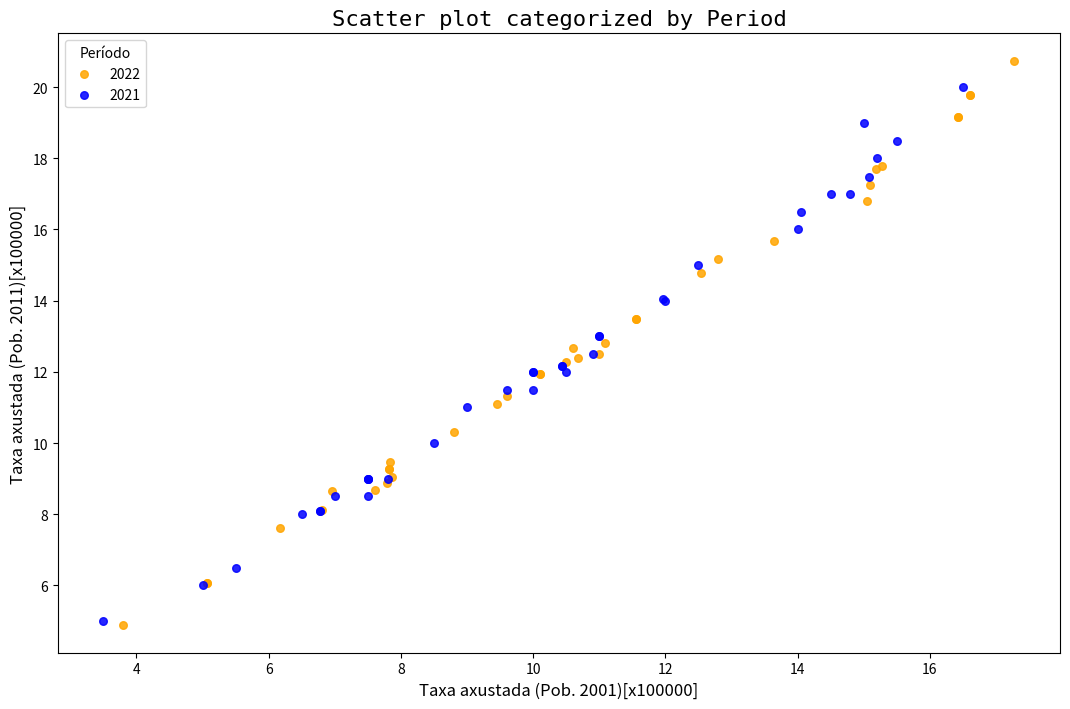

Which series has the widest spread of Y values?

2022